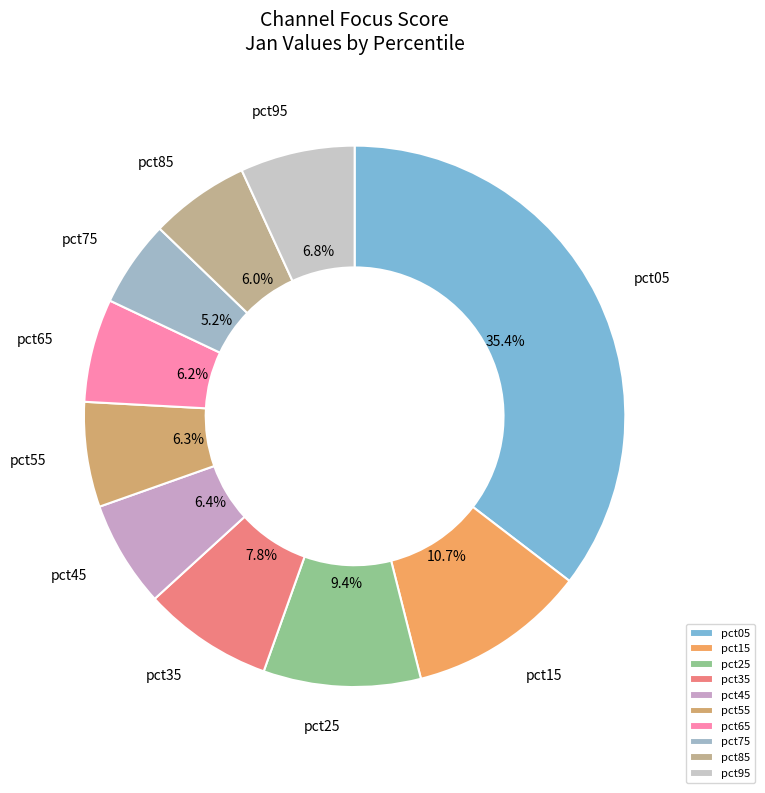

Which slice is the largest?

pct05